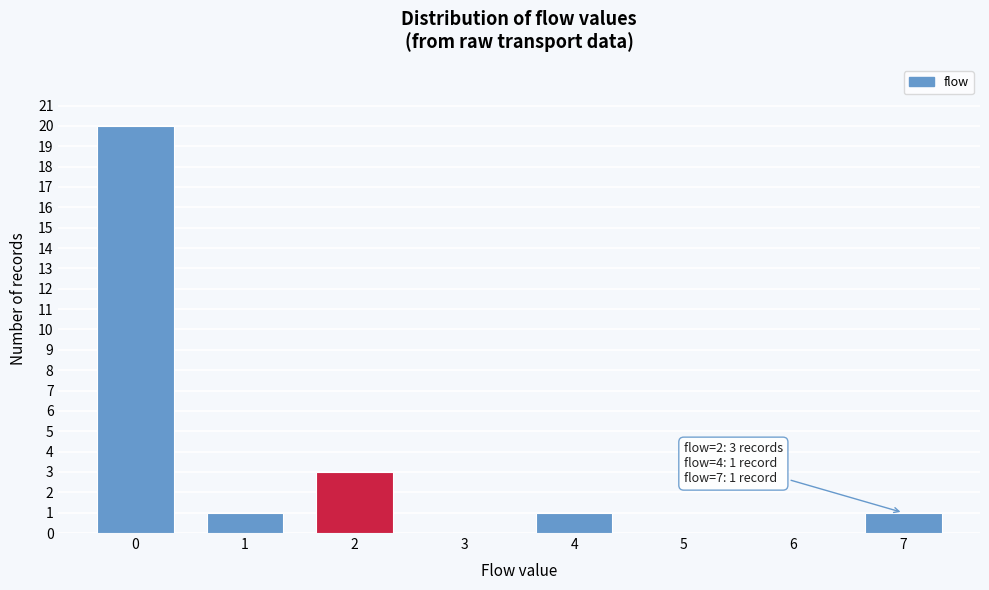

Which range on the x-axis has the tallest bar?

-0.5 to 0.5